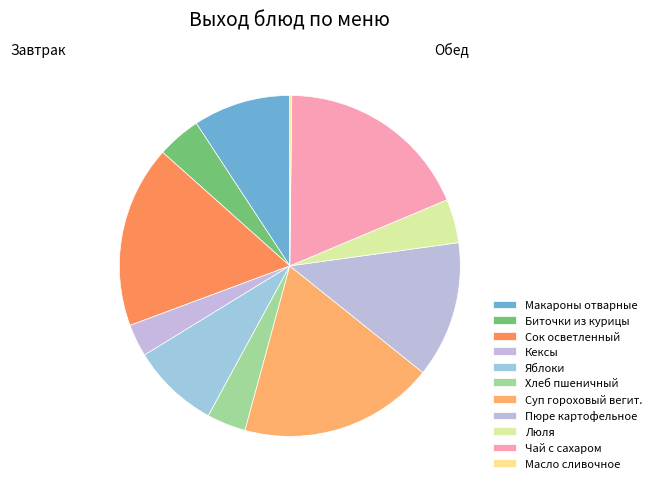

To the nearest percent, what percentage of the pie is Биточки из курицы?

4%